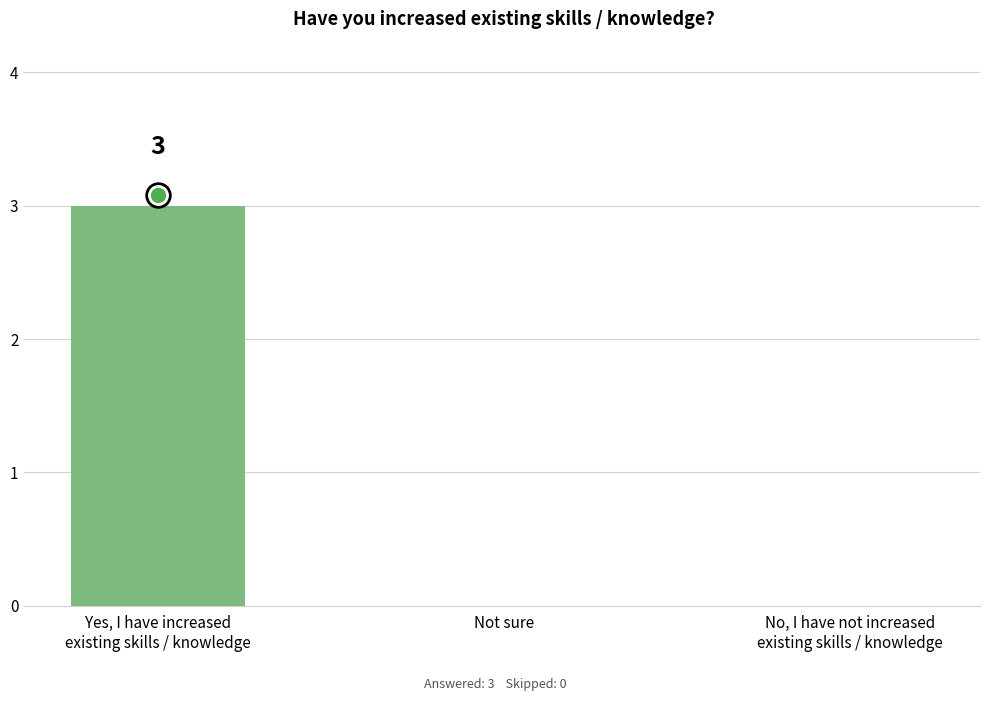

Reading left to right, transcribe all the data shown in this chart.

3	0	0